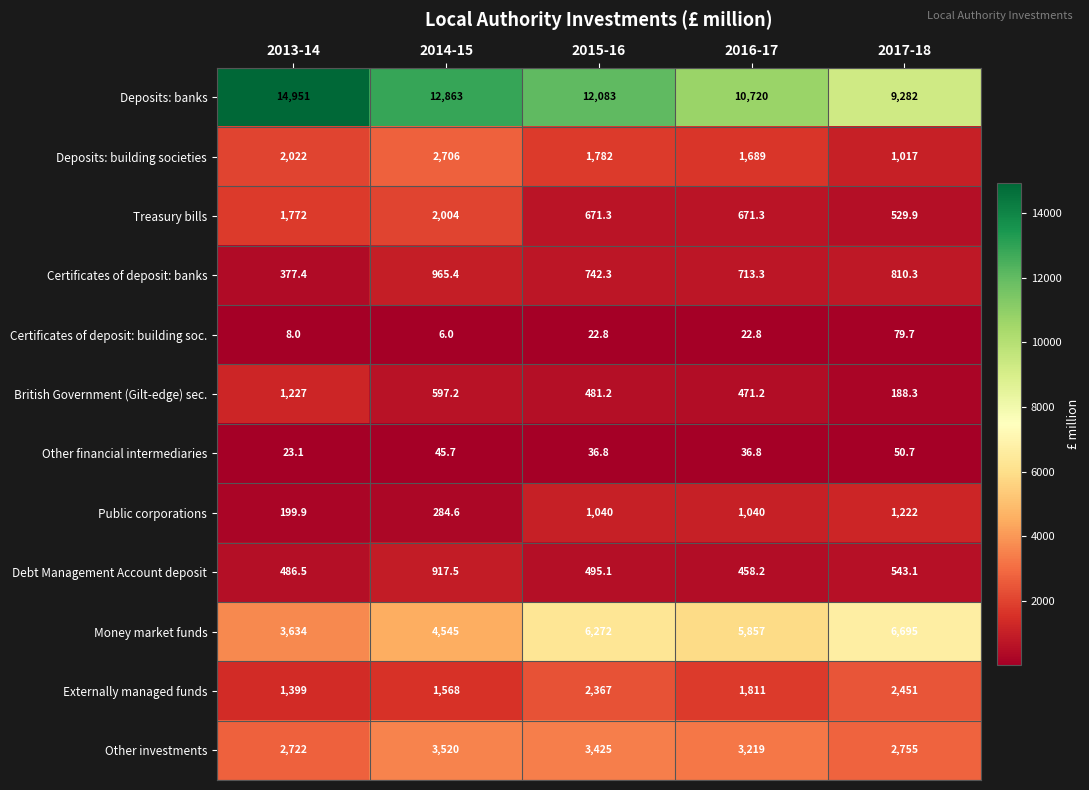

What is the average value of the British Government (Gilt-edge) sec. series?

593.0